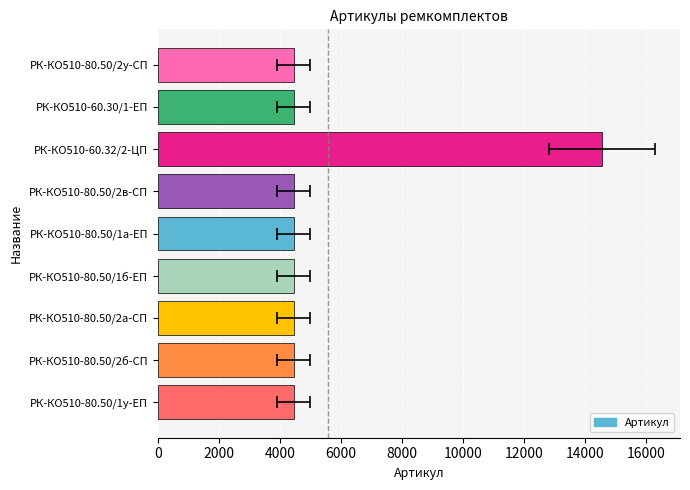

What is the ratio of the value at РК-КО510-80.50/1у-ЕП to the value at РК-КО510-80.50/1а-ЕП?

1.0